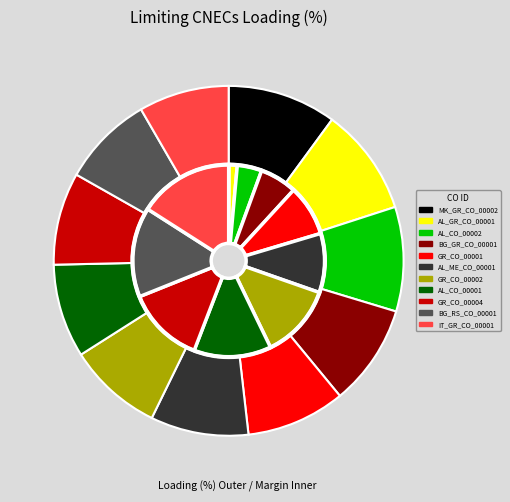

Does BG_RS_CO_00001 account for over 50% of the chart?

No